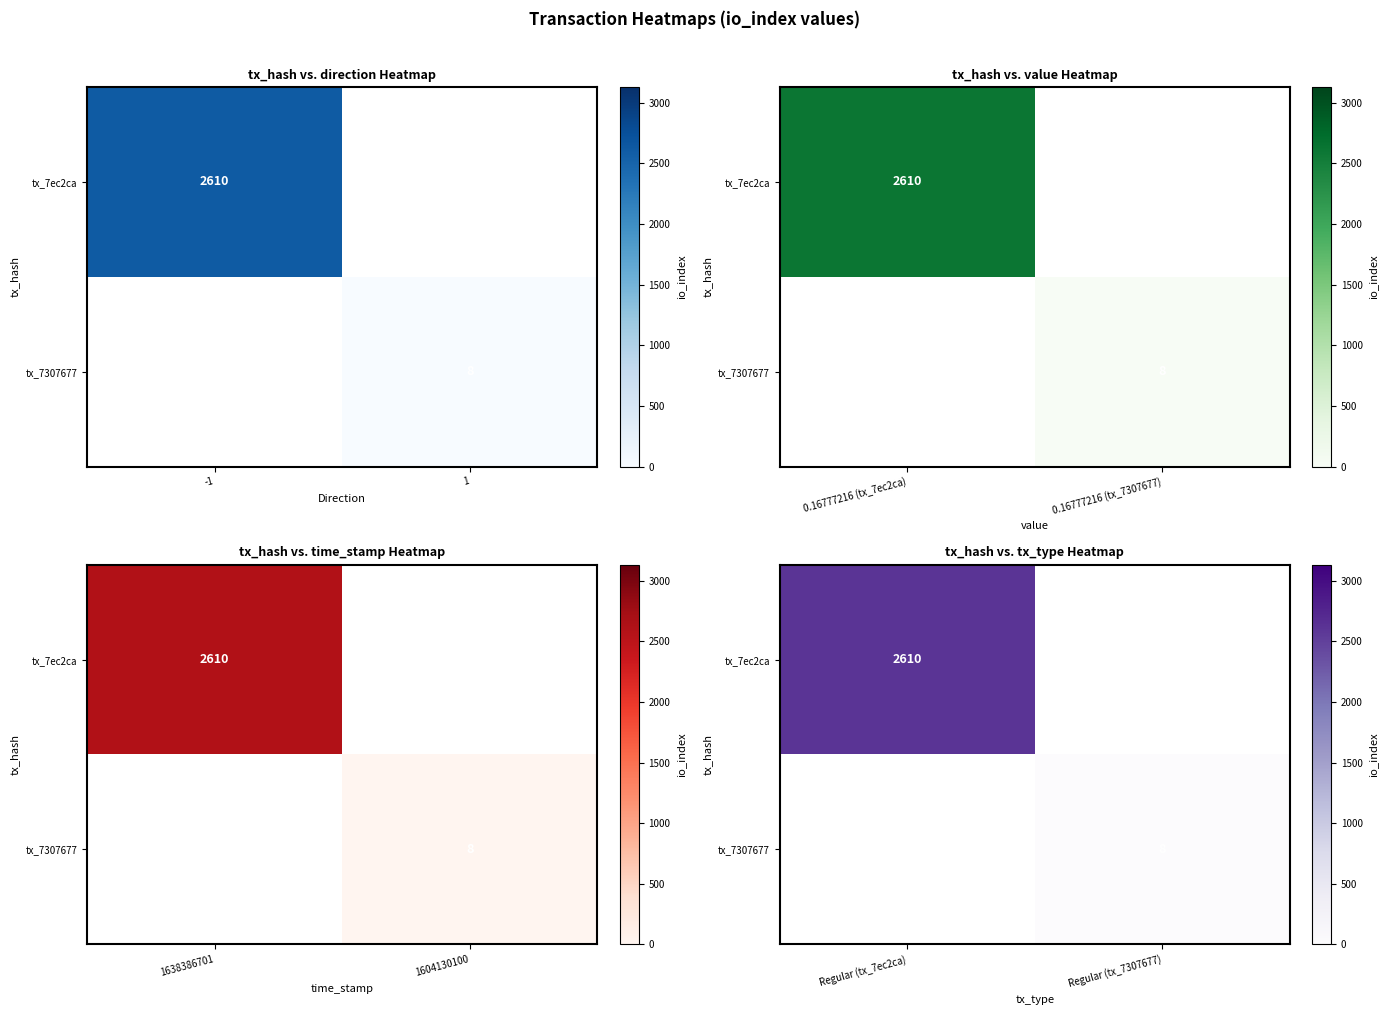

At which label is tx_7ec2ca closest to 2610?

Regular (tx_7ec2ca)